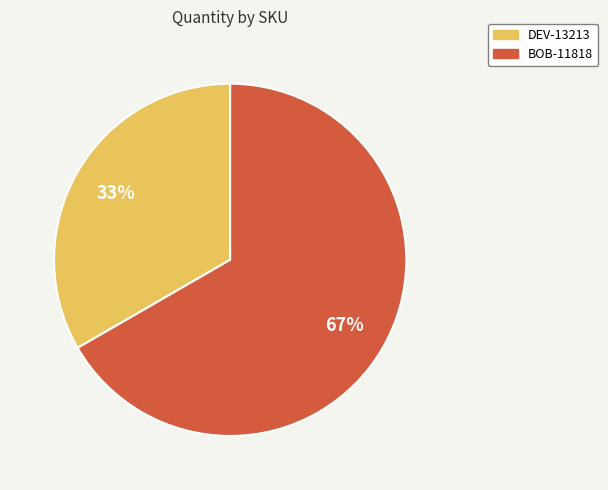

Which category has the smallest portion of the pie?

DEV-13213